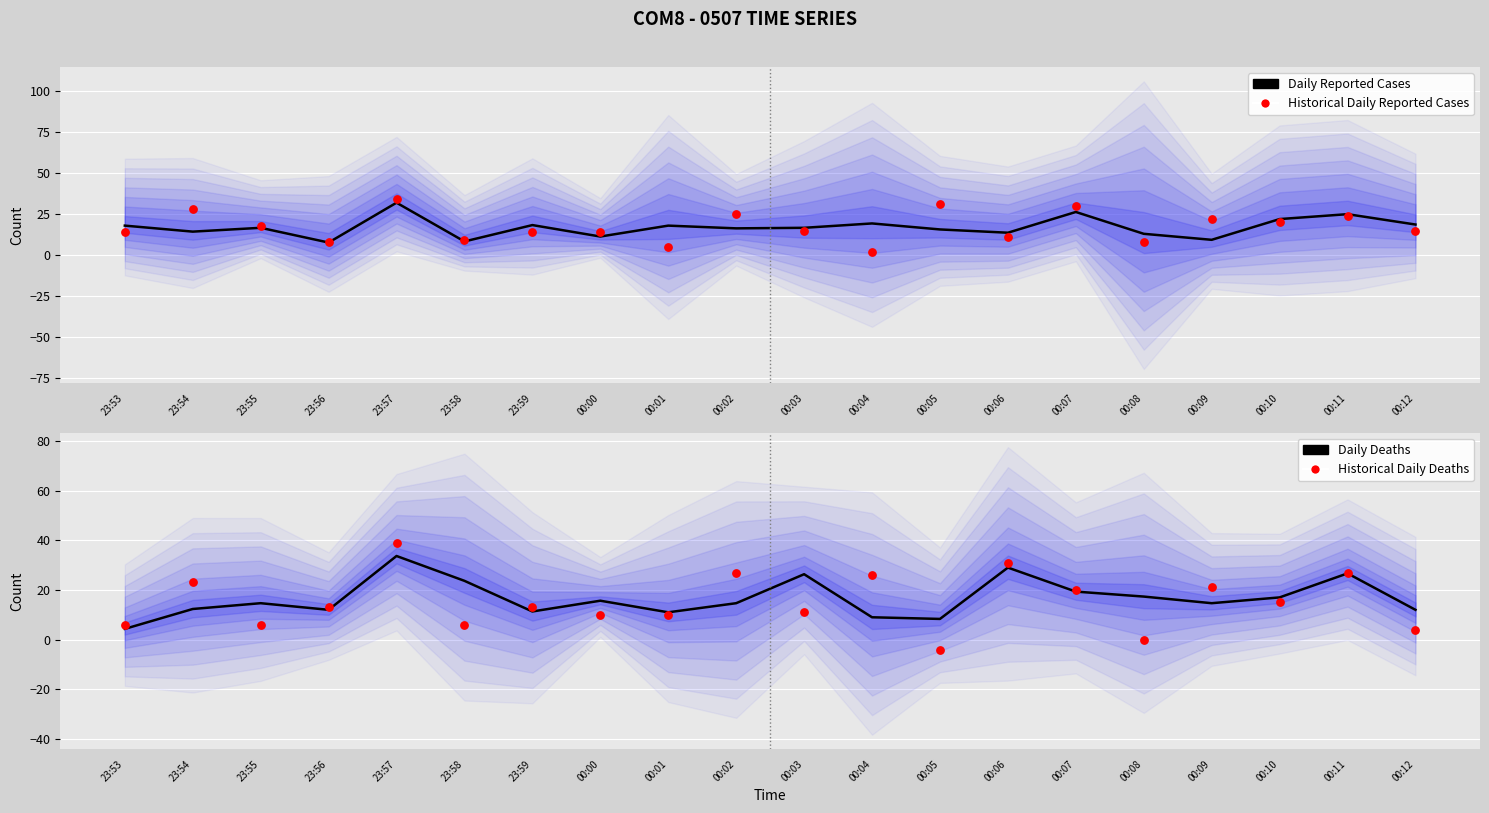

At which category is the sum across all series the highest?

23:57